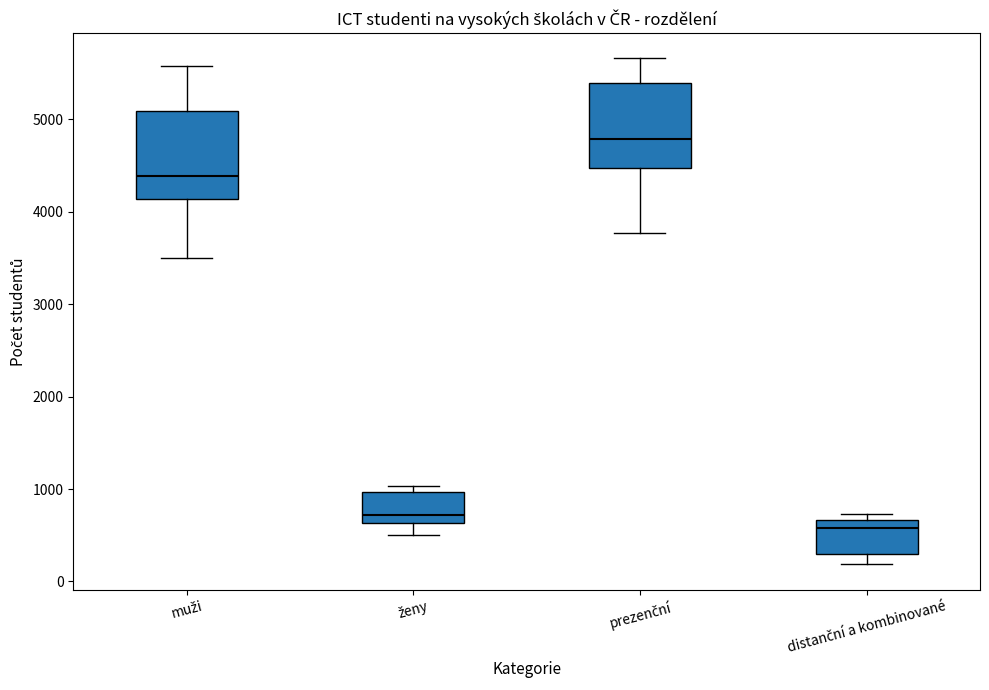

Reading left to right, read every box against the y-axis: the position of its median line, the range the box covers, and the ends of its whiskers. The values are not printed on the chart, so give them approximately, as read against the axis.

muži: median 4400, box 4100 to 5100, whiskers 3500 to 5600
ženy: median 700, box 600 to 1000, whiskers 500 to 1000 (just above the box's upper edge)
prezenční: median 4800, box 4500 to 5400, whiskers 3800 to 5700
distanční a kombinované: median 600, box 300 to 700, whiskers 200 to 700 (just above the box's upper edge)